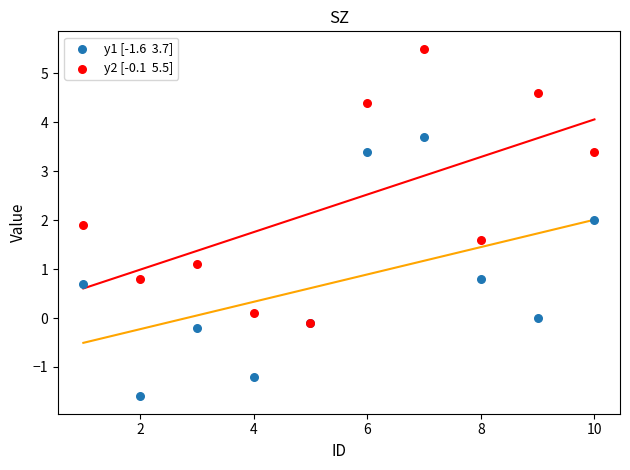

Across all series, what Y value is closest to 1?

1.1